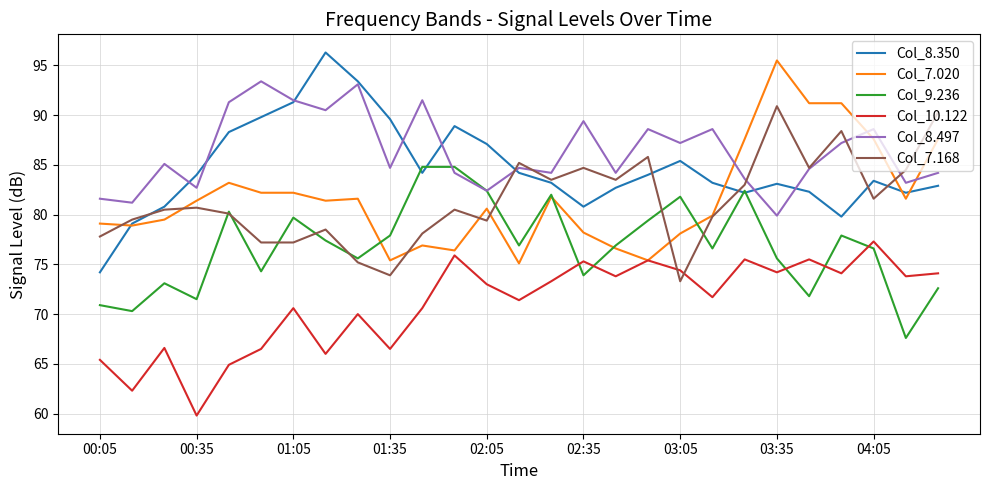

Which series has the largest total across all categories?

Col_8.497